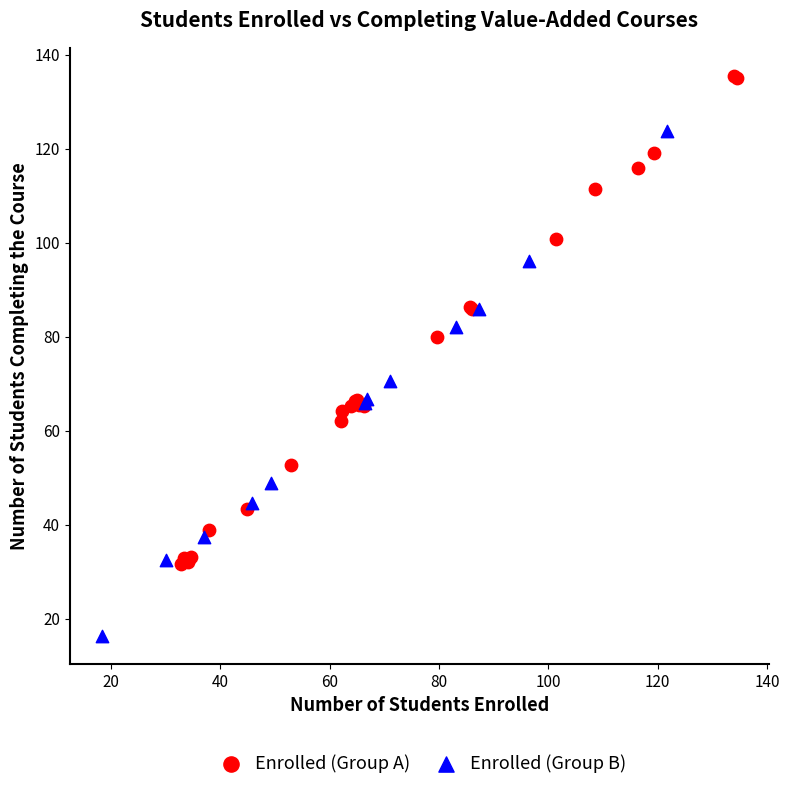

Which series contains the highest Y value?

Enrolled (Group A)